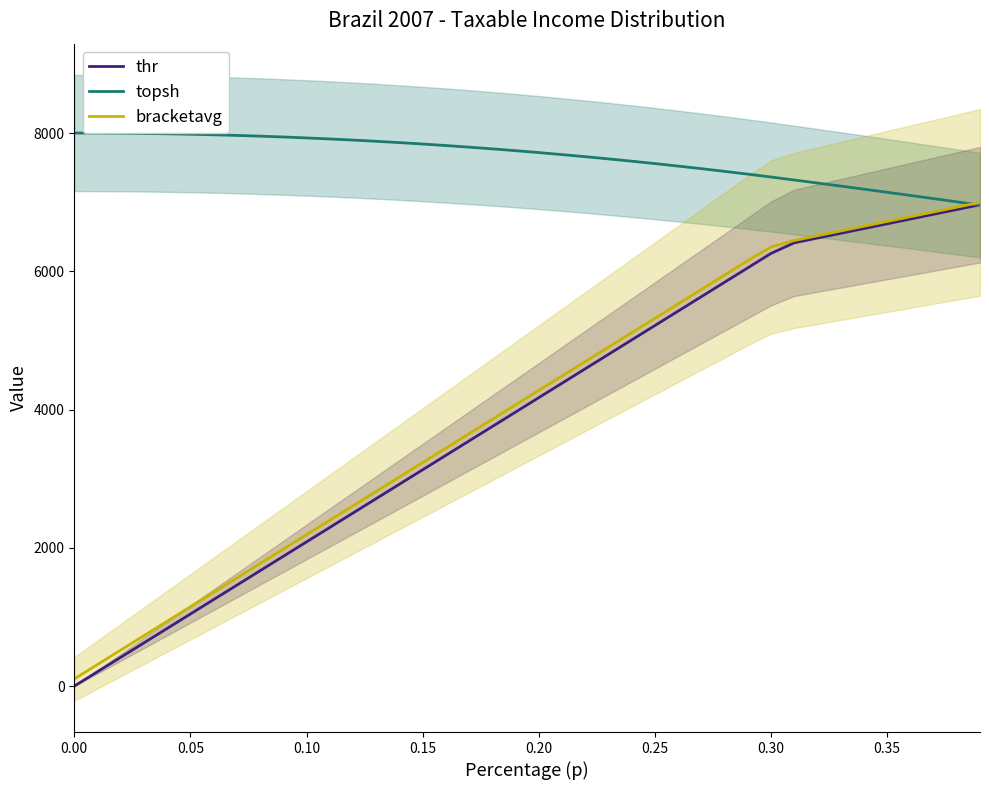

Count the number of data series in this chart.

3